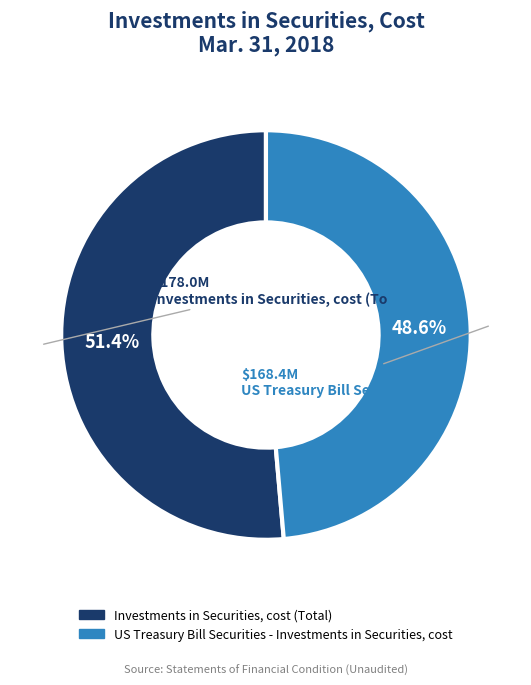

Between Investments in Securities, cost (Total) and US Treasury Bill Securities - Investments in Securities, cost, which is larger?

Investments in Securities, cost (Total)